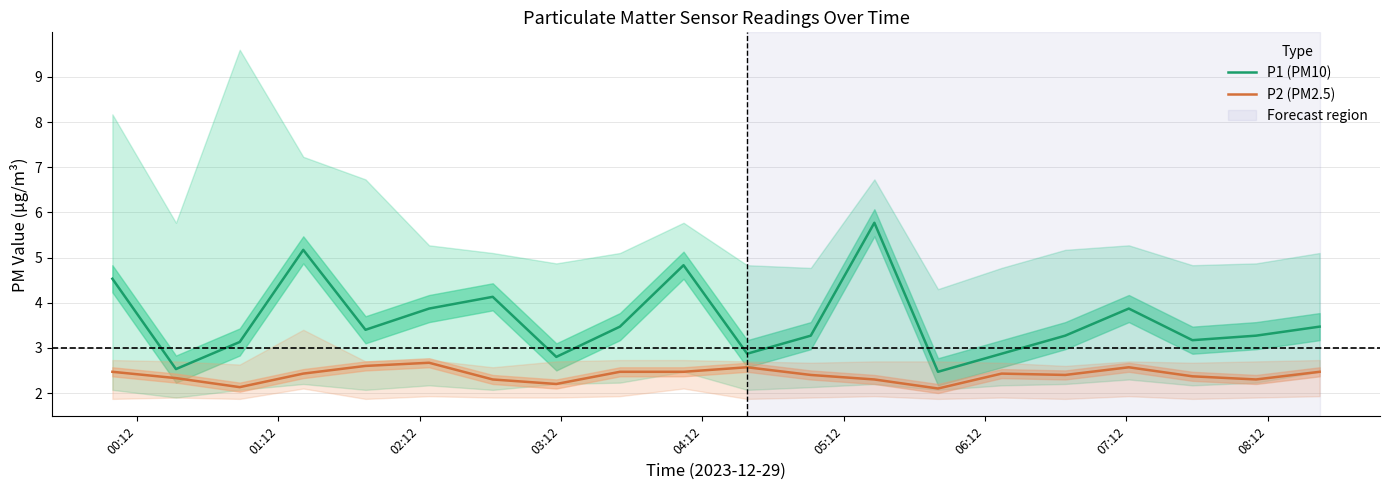

True or false: P1 (PM10) and P2 (PM2.5) intersect in this chart.

False